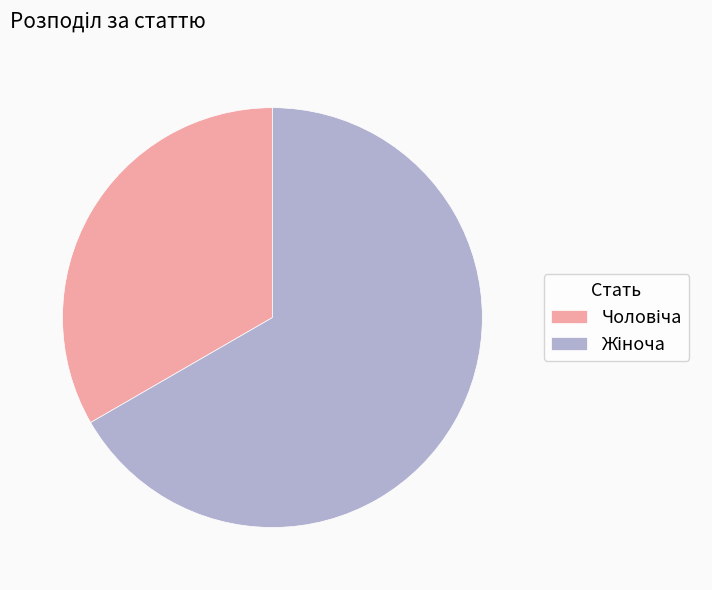

Is there any slice that represents more than half of the pie?

Yes